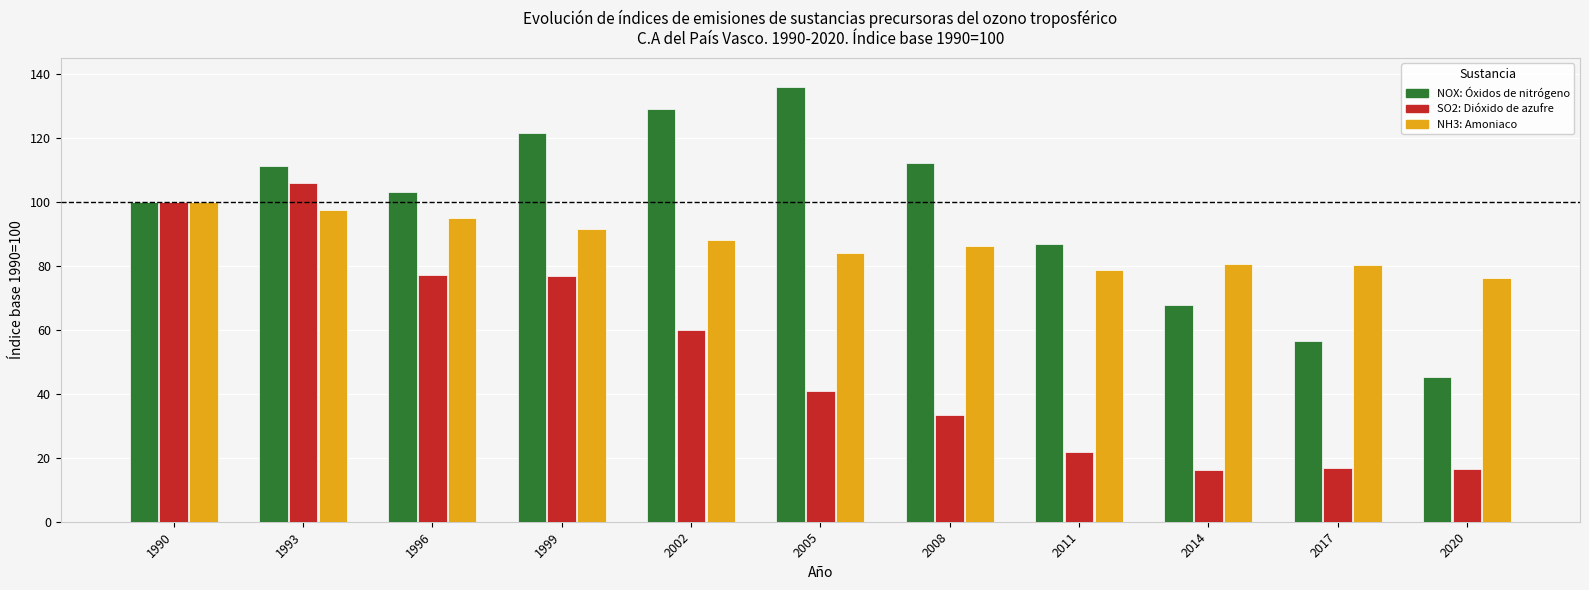

The SO2: Dióxido de azufre series shows 100.0 at 1990. True or false?

True